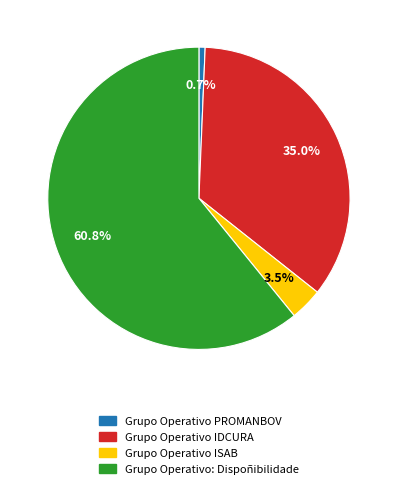

Between Grupo Operativo IDCURA and Grupo Operativo ISAB, which is larger?

Grupo Operativo IDCURA